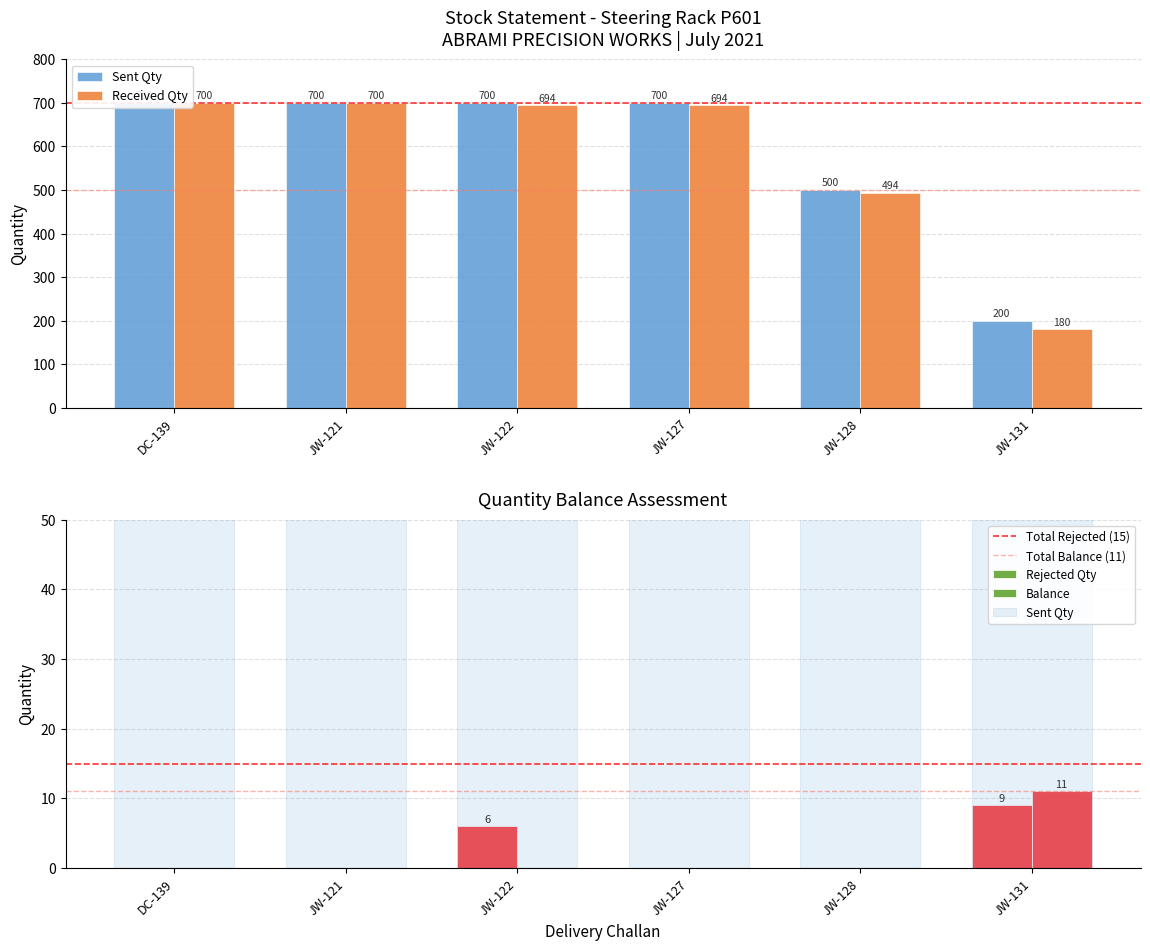

List the labels in order of Rejected Qty value, smallest first.

DC-139, JW-121, JW-127, JW-128, JW-122, JW-131